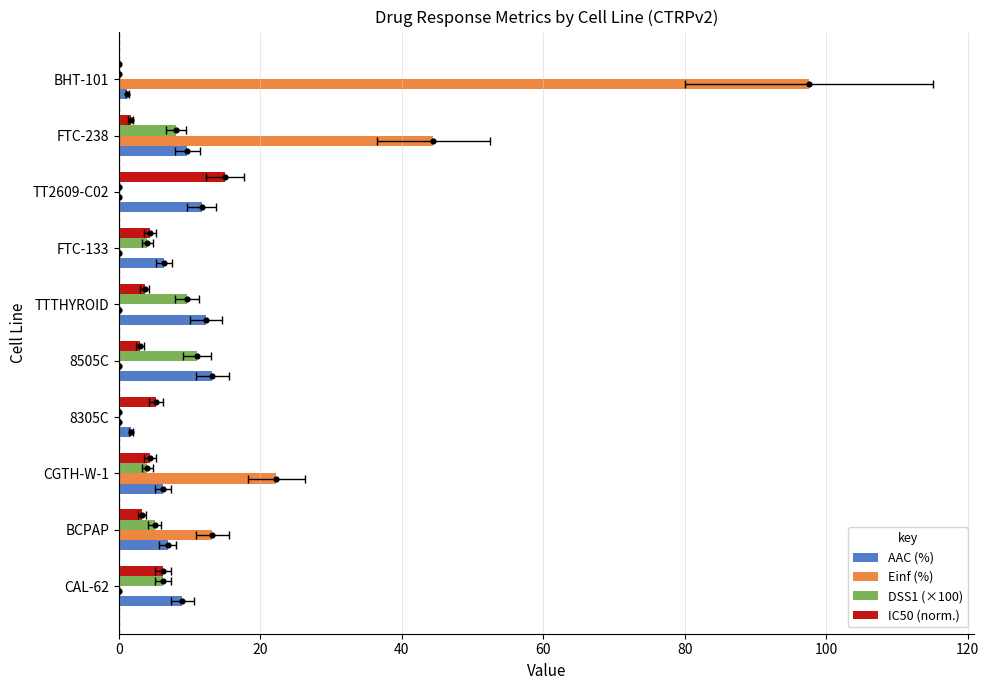

Which series reaches the maximum Y coordinate?

Einf (%)